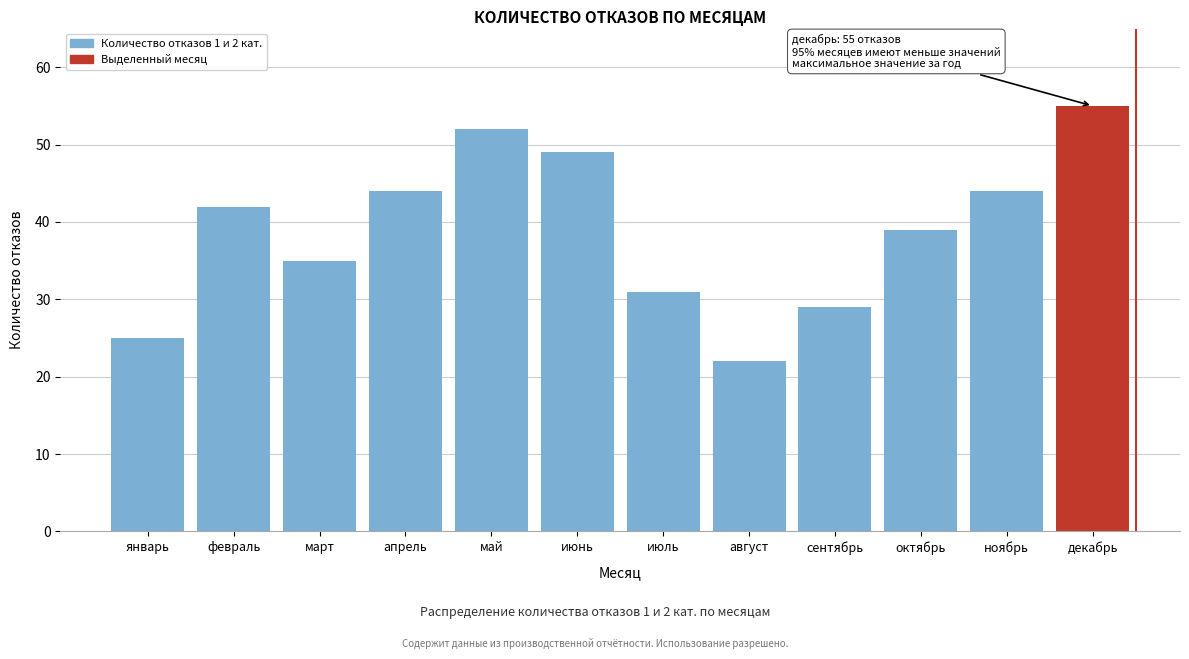

Reading left to right, transcribe all the data shown in this chart.

январь=25	февраль=42	март=35	апрель=44	май=52	июнь=49	июль=31	август=22	сентябрь=29	октябрь=39	ноябрь=44	декабрь=55